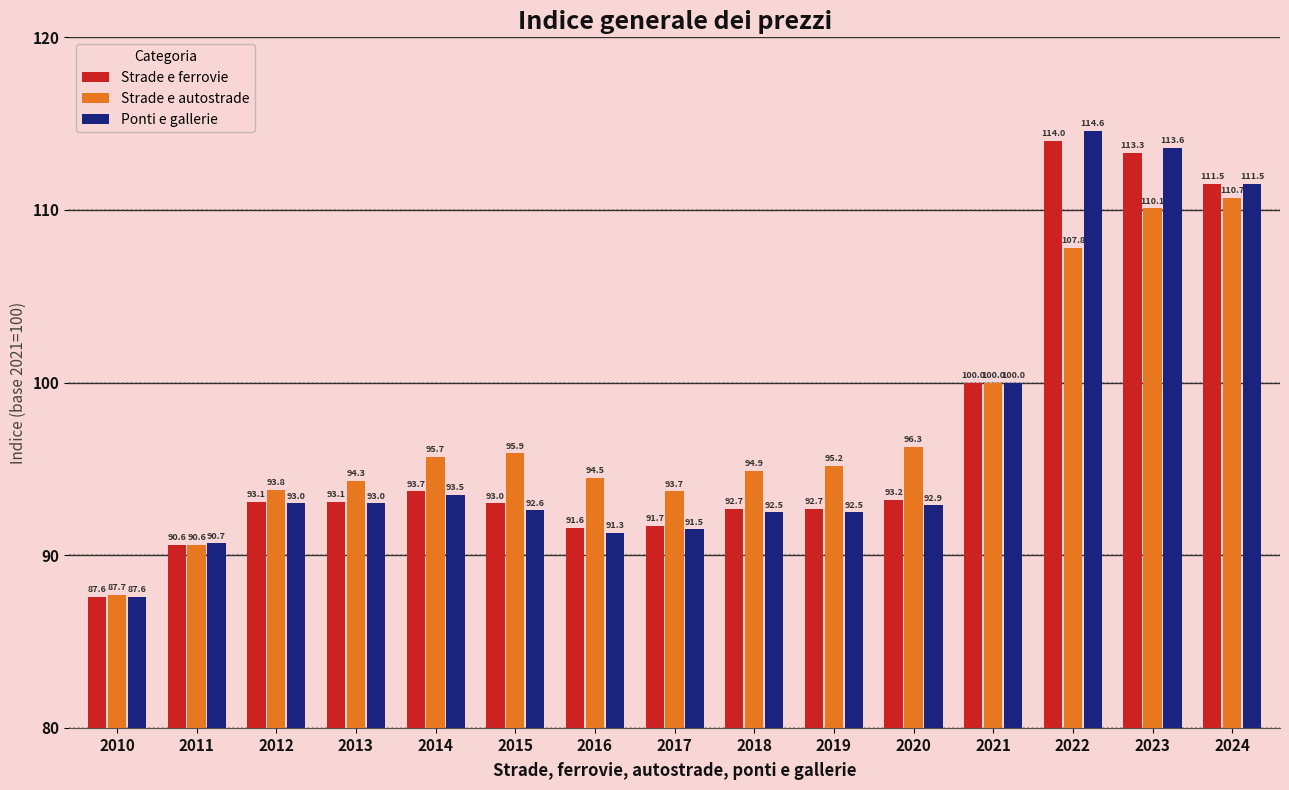

Between 2019 and 2021, which series saw the biggest shift?

Ponti e gallerie